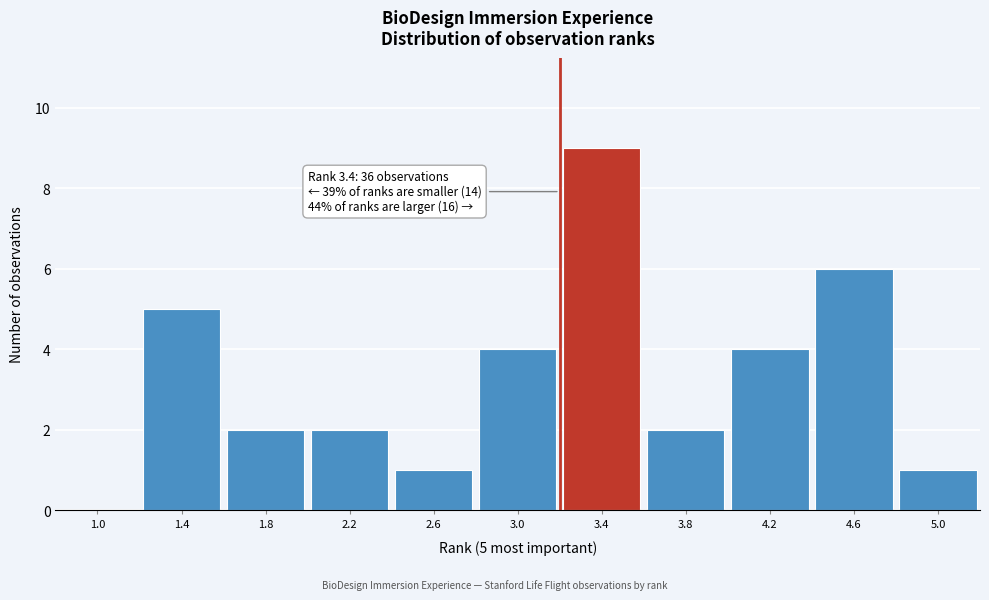

Reading right to left, transcribe all the data shown in this chart.

5.0=1	4.6=6	4.2=4	3.8=2	3.4=9	3.0=4	2.6=1	2.2=2	1.8=2	1.4=5	1.0=0